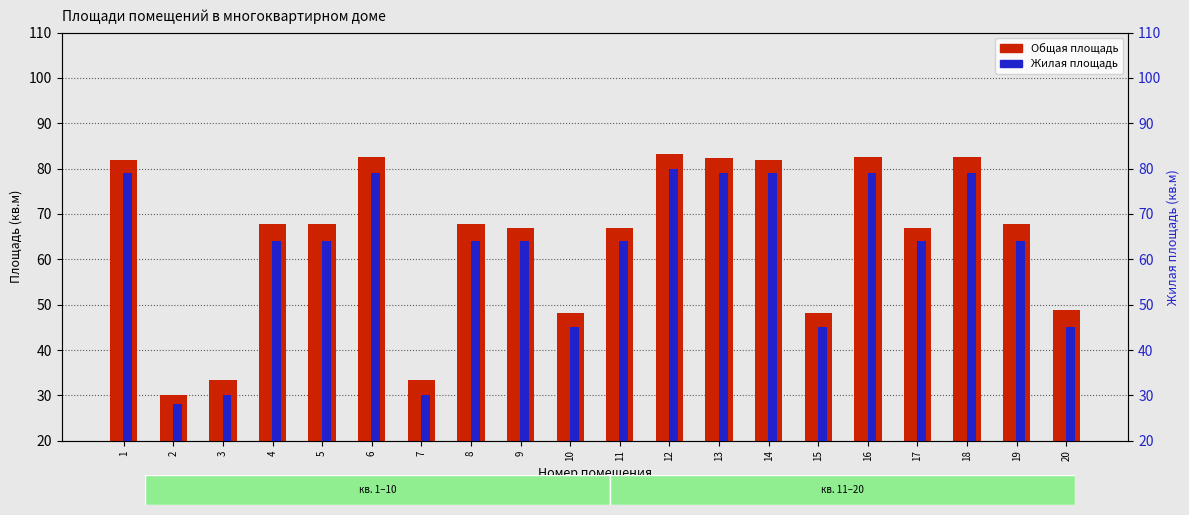

What is the value of the Общая площадь bar at the 4th from the left?

67.7